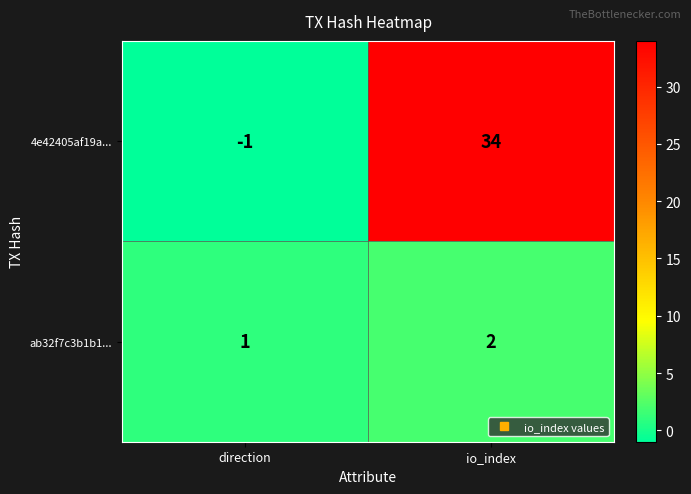

What is the sum of all ab32f7c3b1b1... values?

3